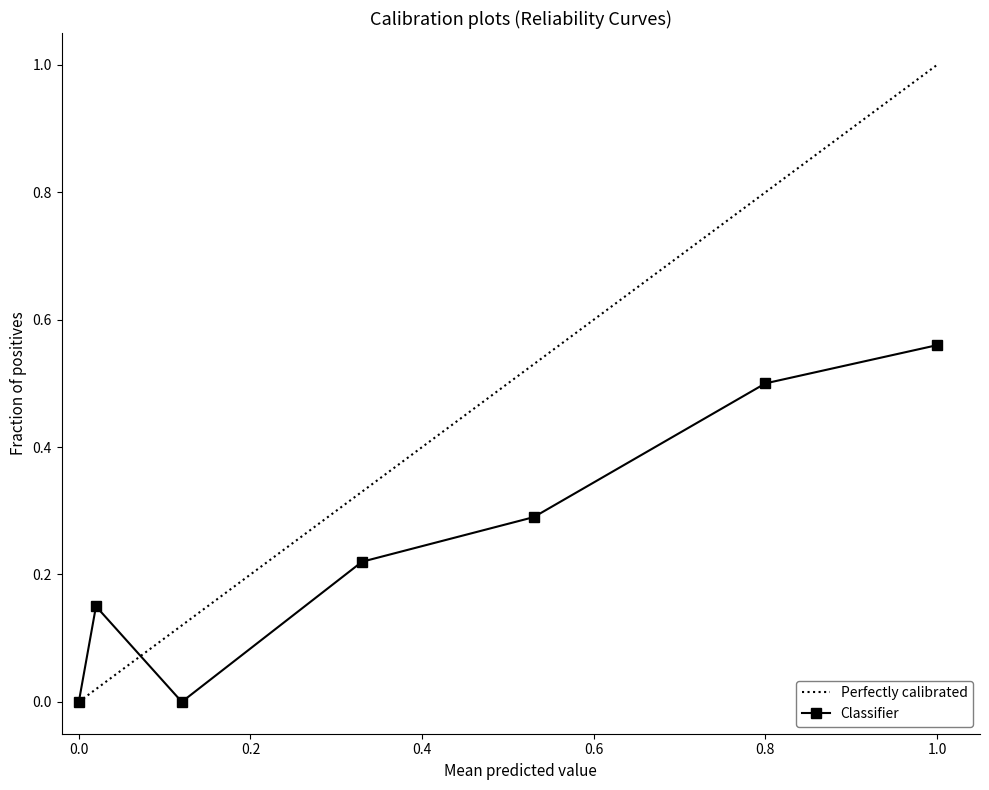

List the series in order of their overall mean, highest first.

Perfectly calibrated, Classifier